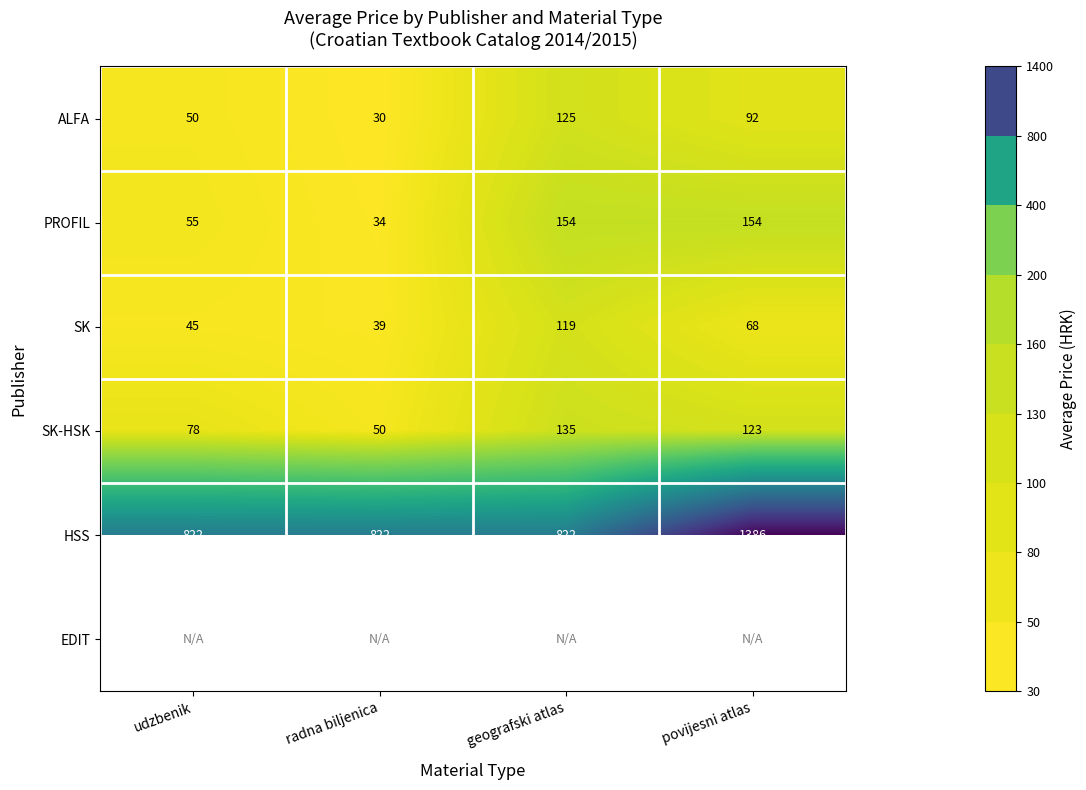

Is it true that SK-HSK equals 123 at povijesni atlas?

True